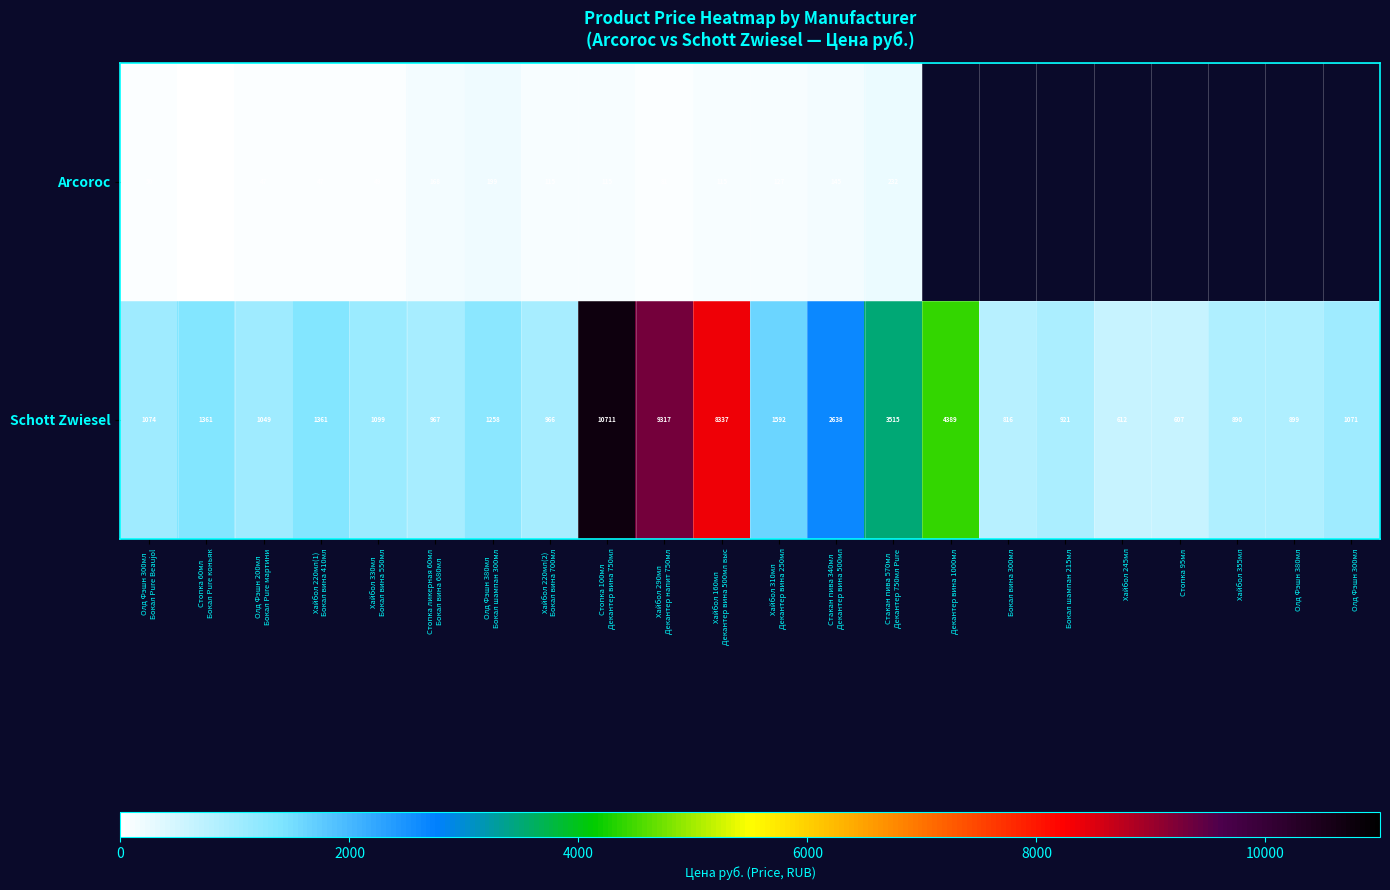

What is the average value of the Schott Zwiesel series?

2520